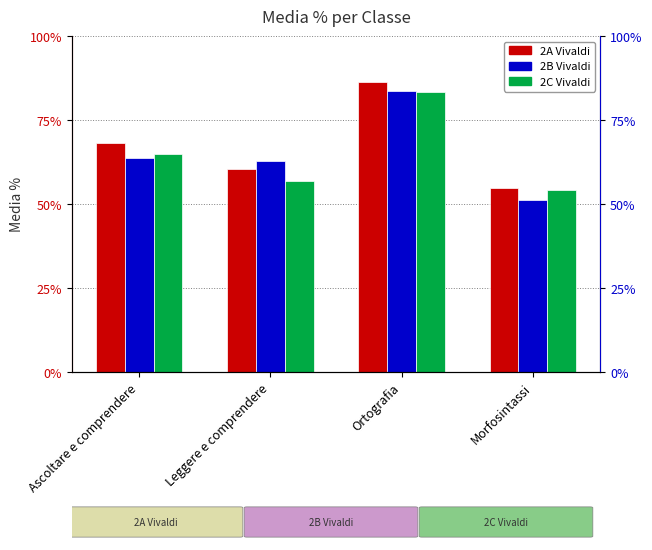

Is it true that 2A Vivaldi equals 0.9 at Ortografia?

True